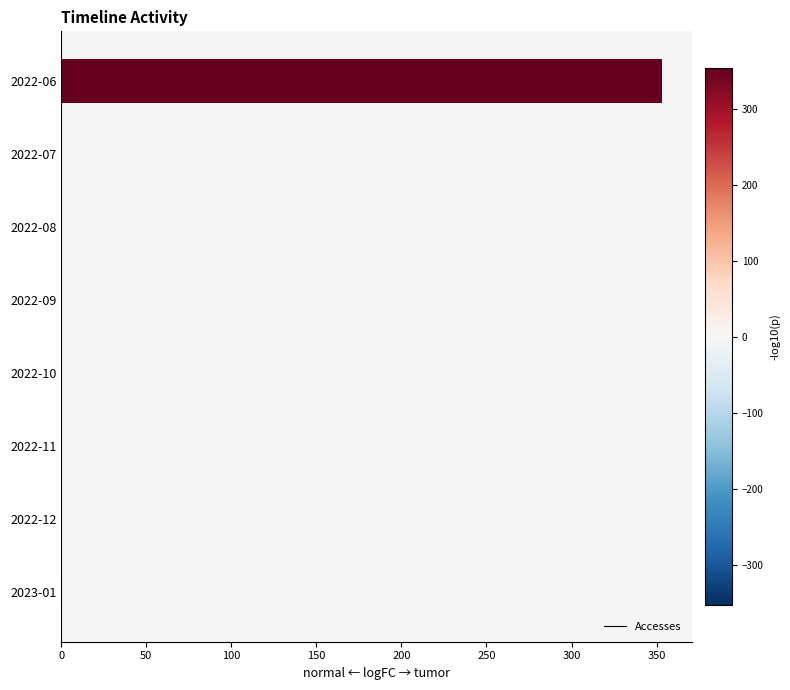

What is the maximum value shown in the chart?

353